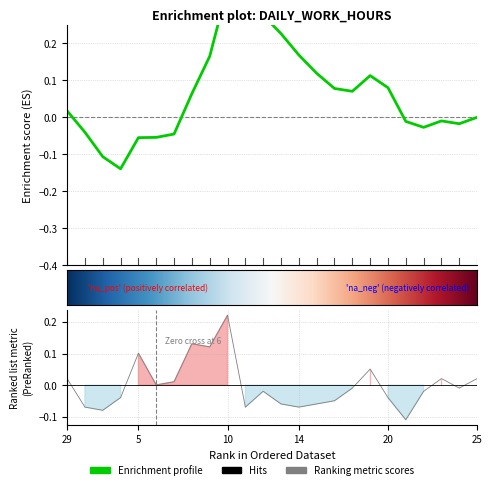

How many points are lower than both their immediate neighbors (excluding endpoints)?

7